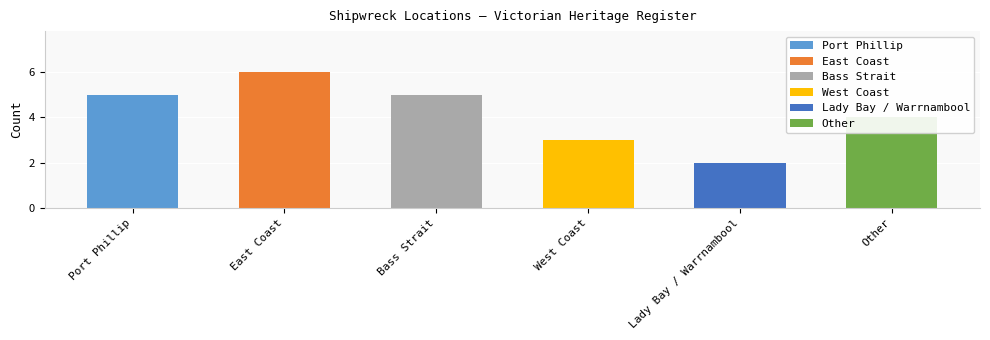

Approximately how many times larger is the value at Lady Bay / Warrnambool compared to West Coast?

0.7